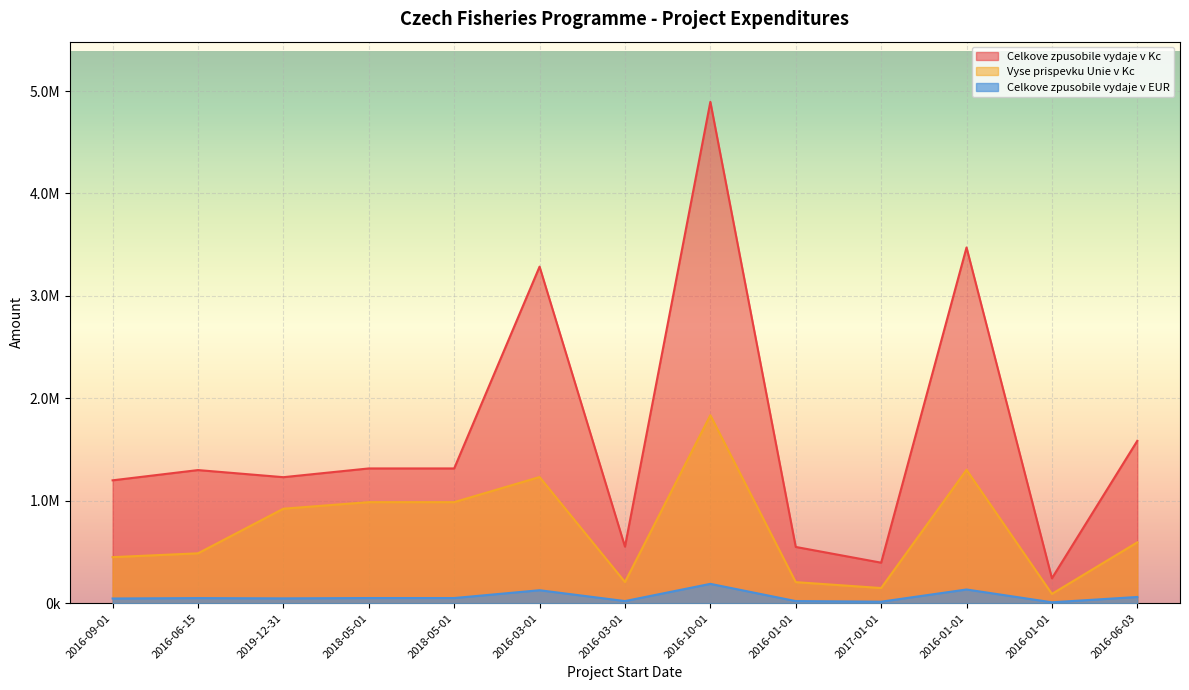

Reading right to left, extract all data points from this chart.

Celkove zpusobile vydaje v Kc: 2016-06-03=1585609.0	2016-01-01=243624.0	2016-01-01=3473000.0	2017-01-01=396100.0	2016-01-01=549805.0	2016-10-01=4894512.0	2016-03-01=552729.0	2016-03-01=3285799.0	2018-05-01=1316000.0	2018-05-01=1316000.0	2019-12-31=1230696.0	2016-06-15=1300000.0	2016-09-01=1200000.0
Vyse prispevku Unie v Kc: 2016-06-03=594603.0	2016-01-01=91359.0	2016-01-01=1302375.0	2017-01-01=148537.0	2016-01-01=206176.0	2016-10-01=1835442.0	2016-03-01=207272.0	2016-03-01=1232174.0	2018-05-01=987000.0	2018-05-01=987000.0	2019-12-31=923022.0	2016-06-15=487500.0	2016-09-01=450000.0
Celkove zpusobile vydaje v EUR: 2016-06-03=61374.4	2016-01-01=9430.0	2016-01-01=134430.0	2017-01-01=15331.9	2016-01-01=21281.4	2016-10-01=189452.8	2016-03-01=21394.6	2016-03-01=127184.0	2018-05-01=50938.7	2018-05-01=50938.7	2019-12-31=47636.8	2016-06-15=50319.3	2016-09-01=46448.6